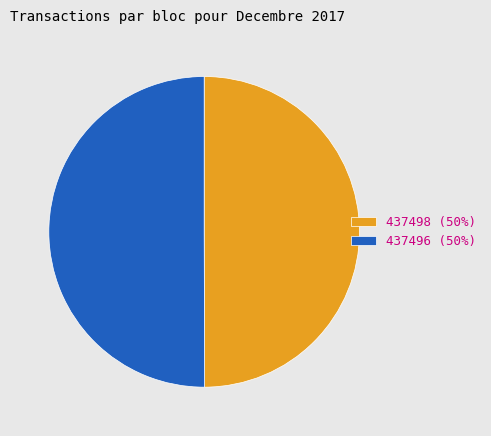

Count the number of slices in the pie.

2